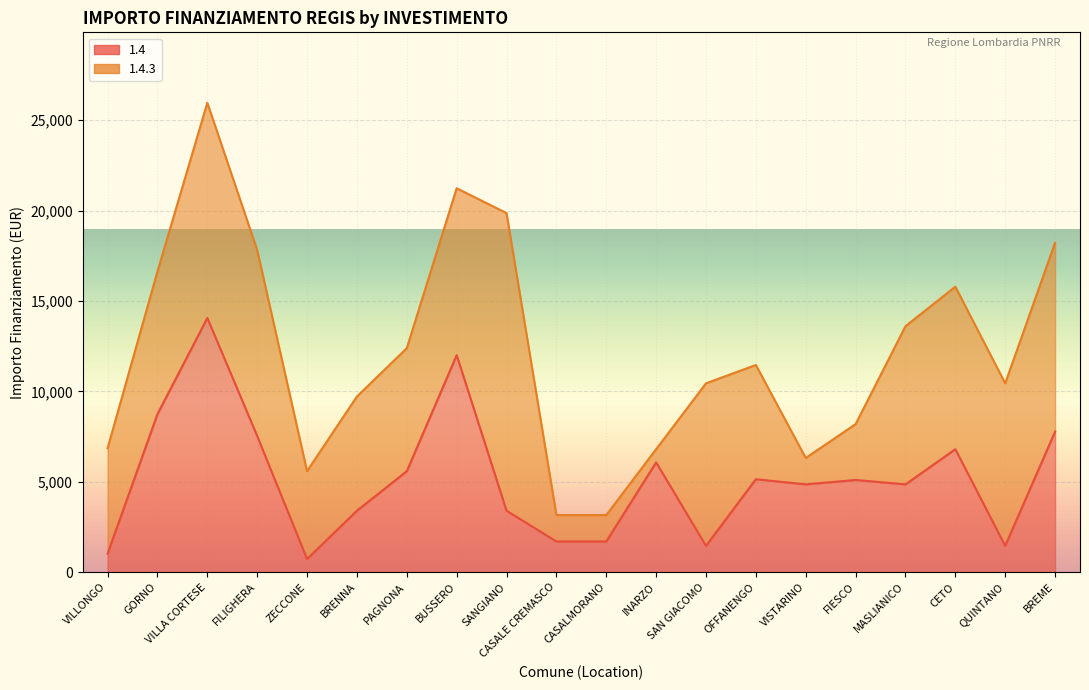

True or false: the data shows 2221 at GORNO.

False